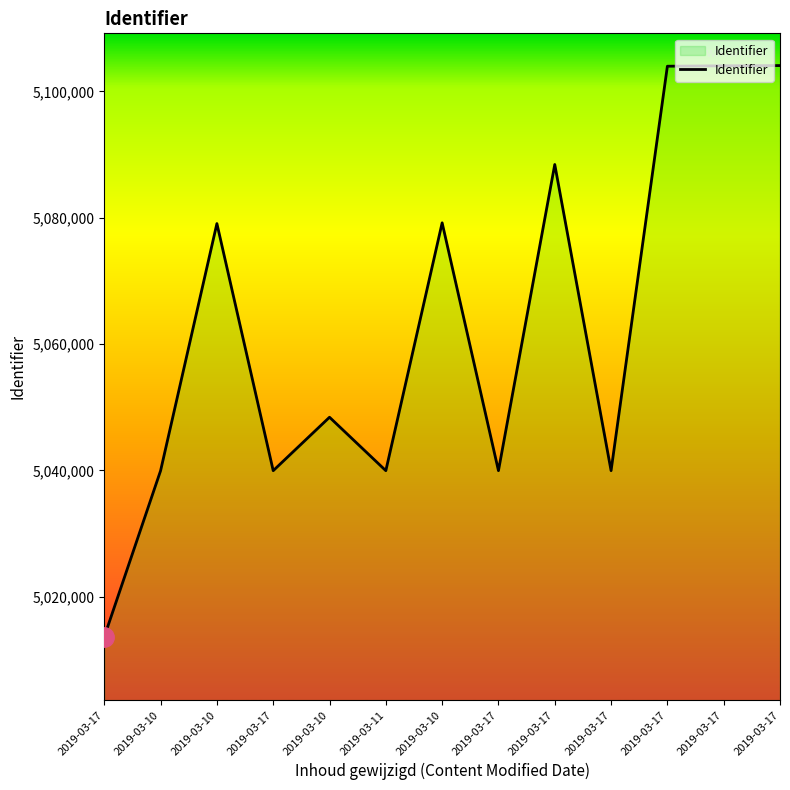

At which label does the data first exceed 5048411?

2019-03-10